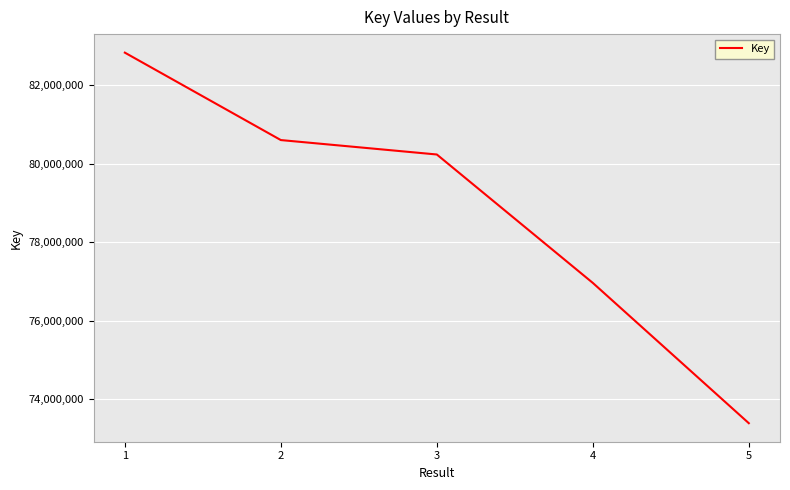

The value at 3 is 112633756. True or false?

False